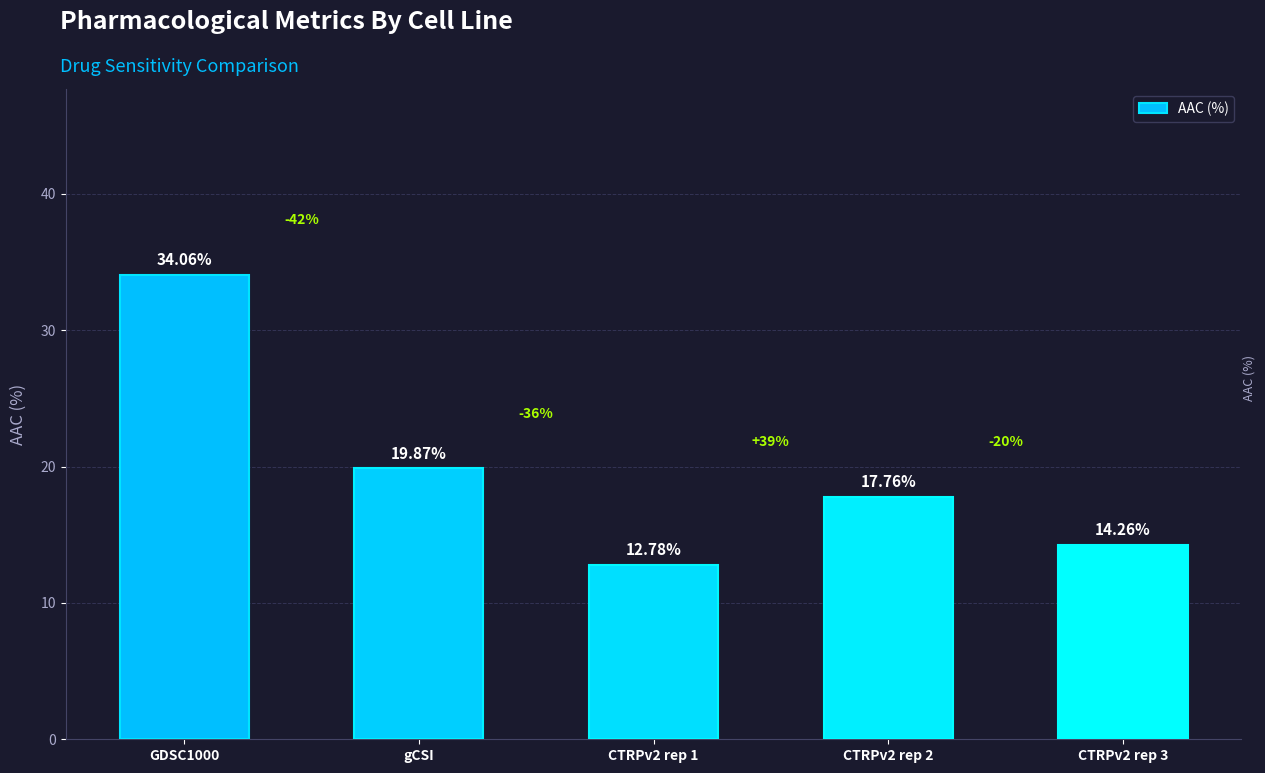

Between gCSI and CTRPv2 rep 2, which is larger?

gCSI